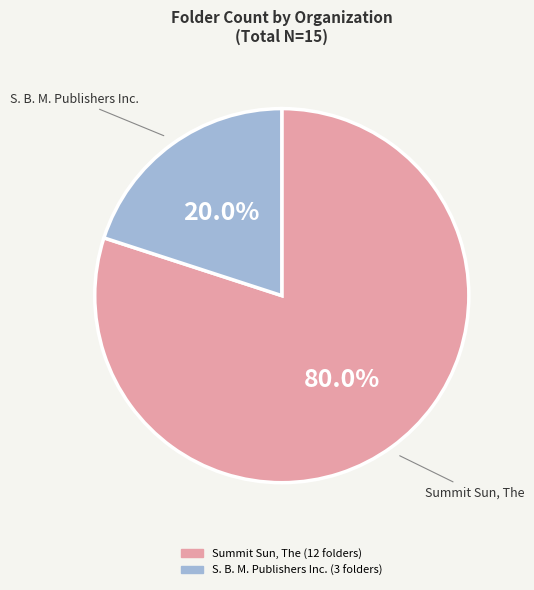

To the nearest percent, what is the difference between the largest and smallest slice percentages?

60%